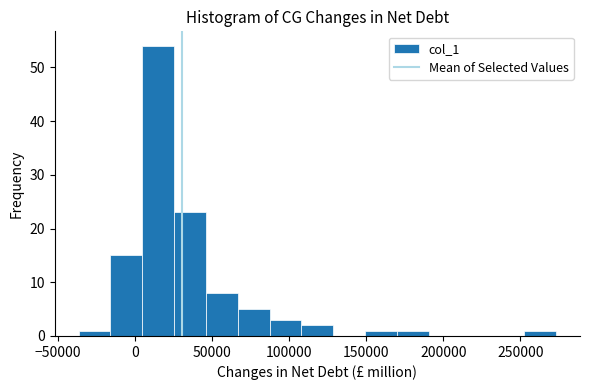

Reading left to right, transcribe this chart: for each bar, give the range it covers on the x-axis and its height. Neither the bar edges nor the heights are printed on the chart, so give them approximately, as read against the axes.

-35000 to -15000: 1
-15000 to 5000: 15
5000 to 25000: 54
25000 to 45000: 23
45000 to 65000: 8
65000 to 85000: 5
85000 to 110000: 3
110000 to 130000: 2
130000 to 150000: 0
150000 to 170000: 1
170000 to 190000: 1
190000 to 210000: 0
210000 to 230000: 0
230000 to 255000: 0
255000 to 275000: 1